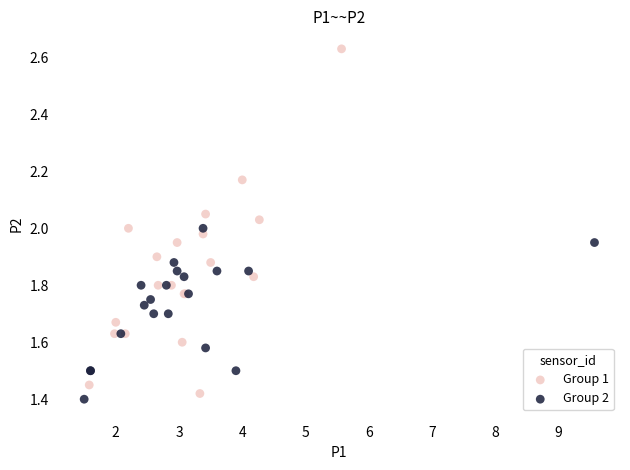

Which series has the widest spread of Y values?

Group 1